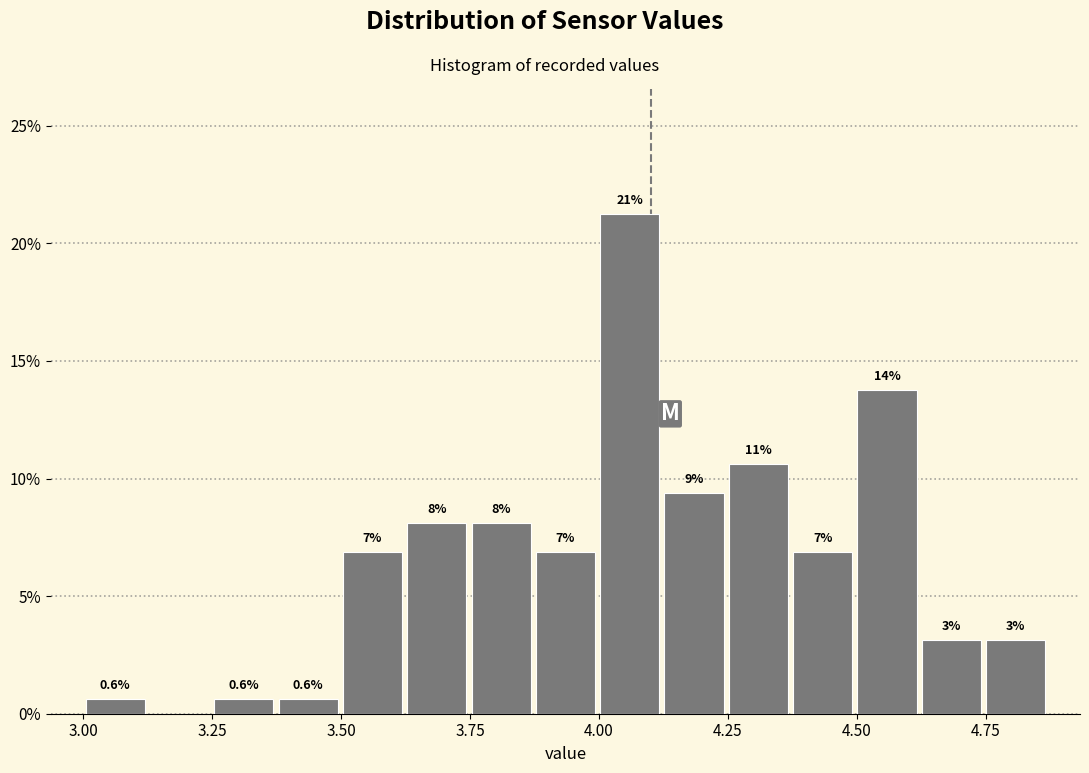

Read against the x-axis, roughly where is the centre of the tallest bar?

4.05